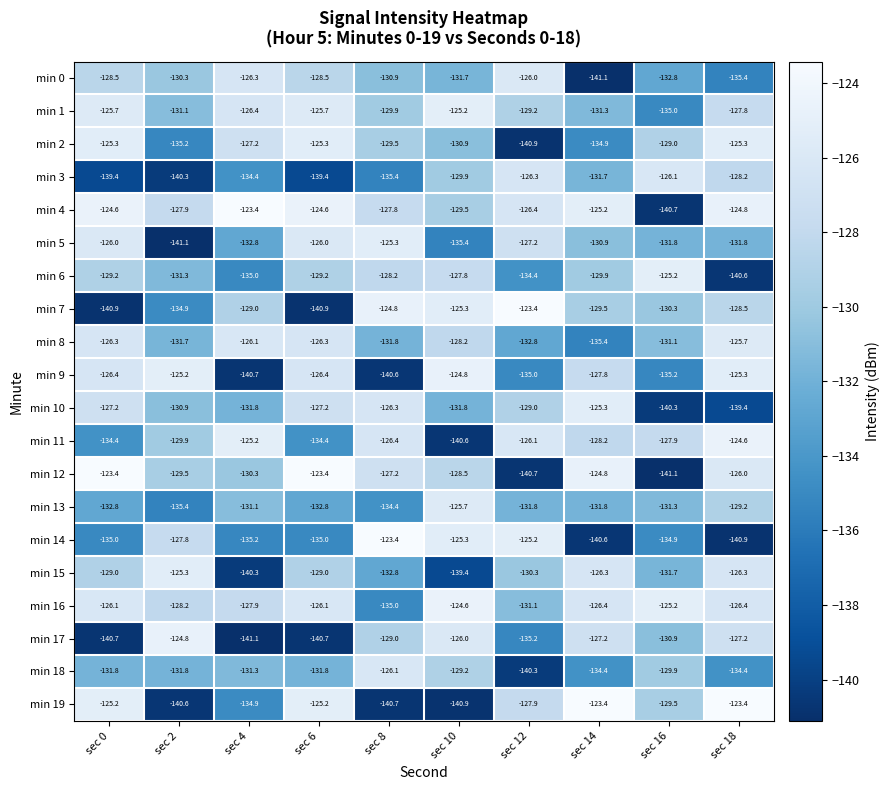

How many categories are shown in the chart?

10